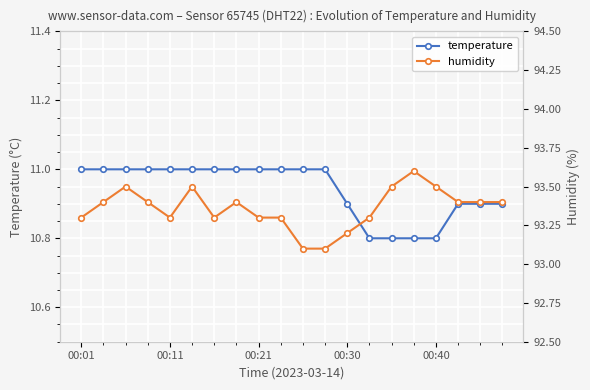

What is the sum of all temperature values?

218.8